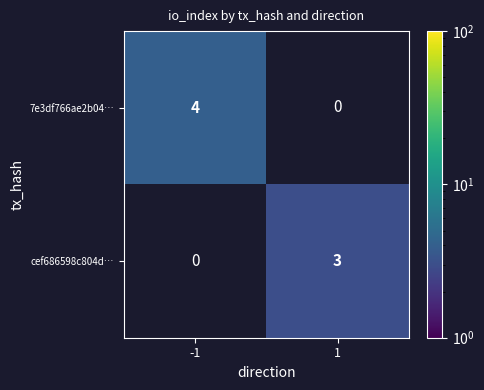

The 7e3df766ae2b04… series shows 4 at -1. True or false?

True